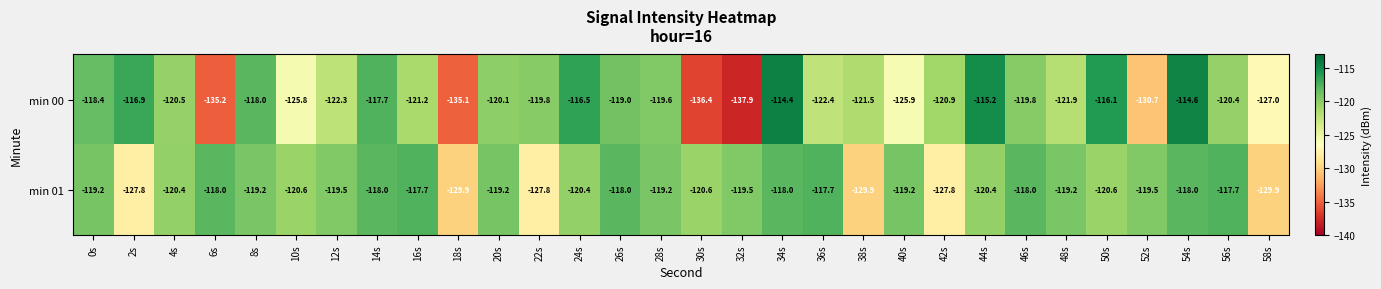

Which category has the highest value across all series?

34s